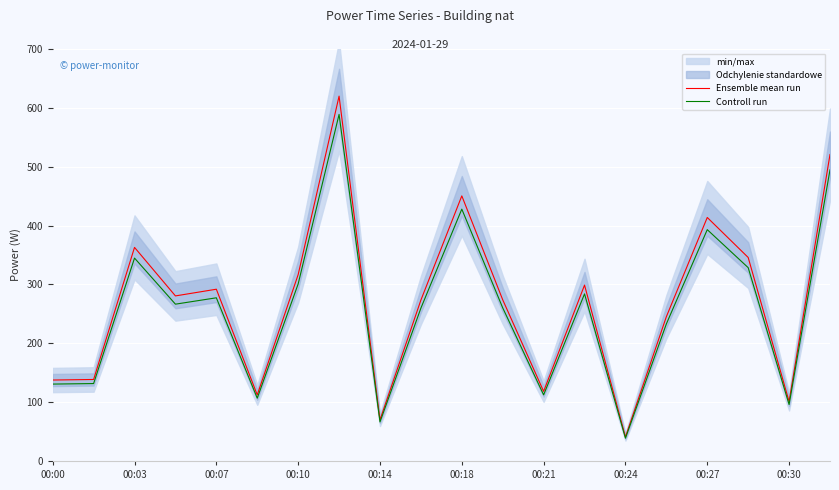

True or false: Controll run has a value of 64.4 at 15.

False